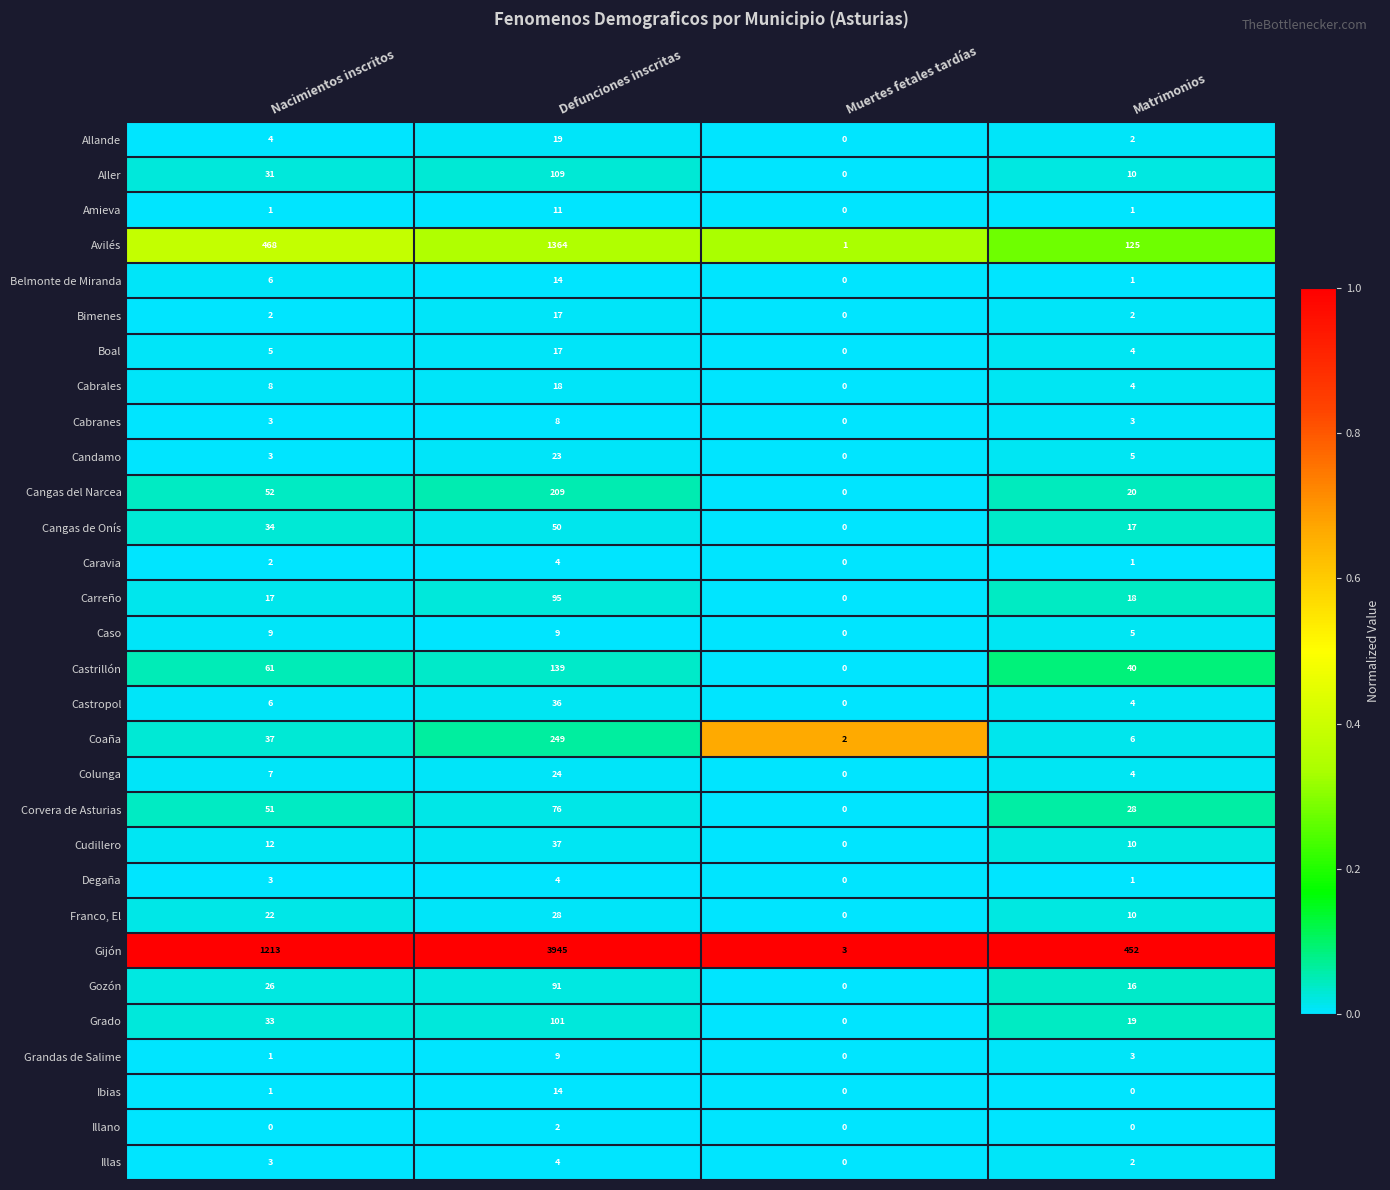

What is the highest value of the Aller series?

109